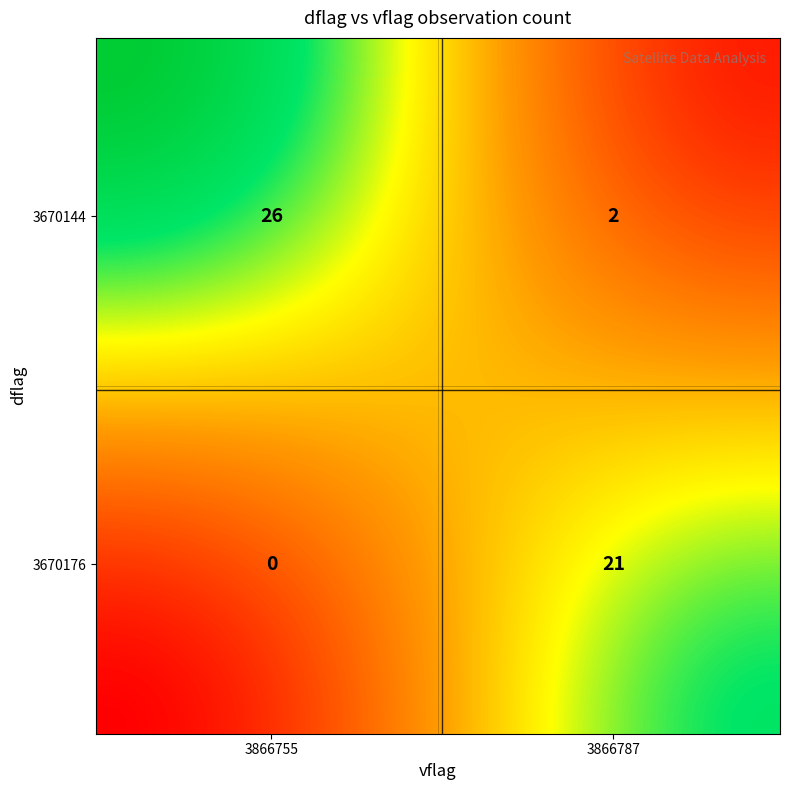

Count the number of categories in the chart.

4